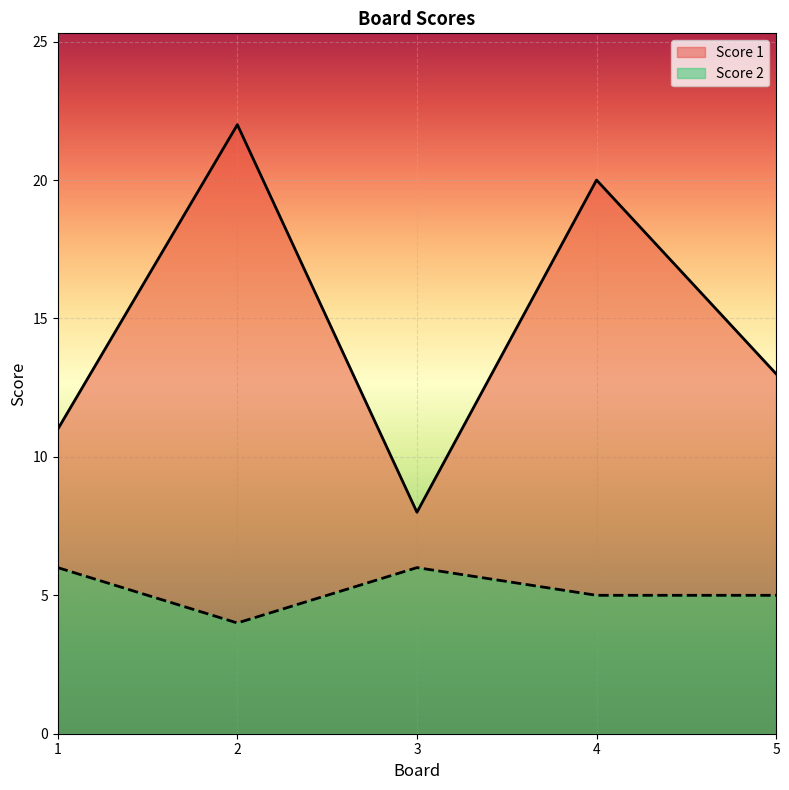

How many Score 1 values are between 11 and 20?

3